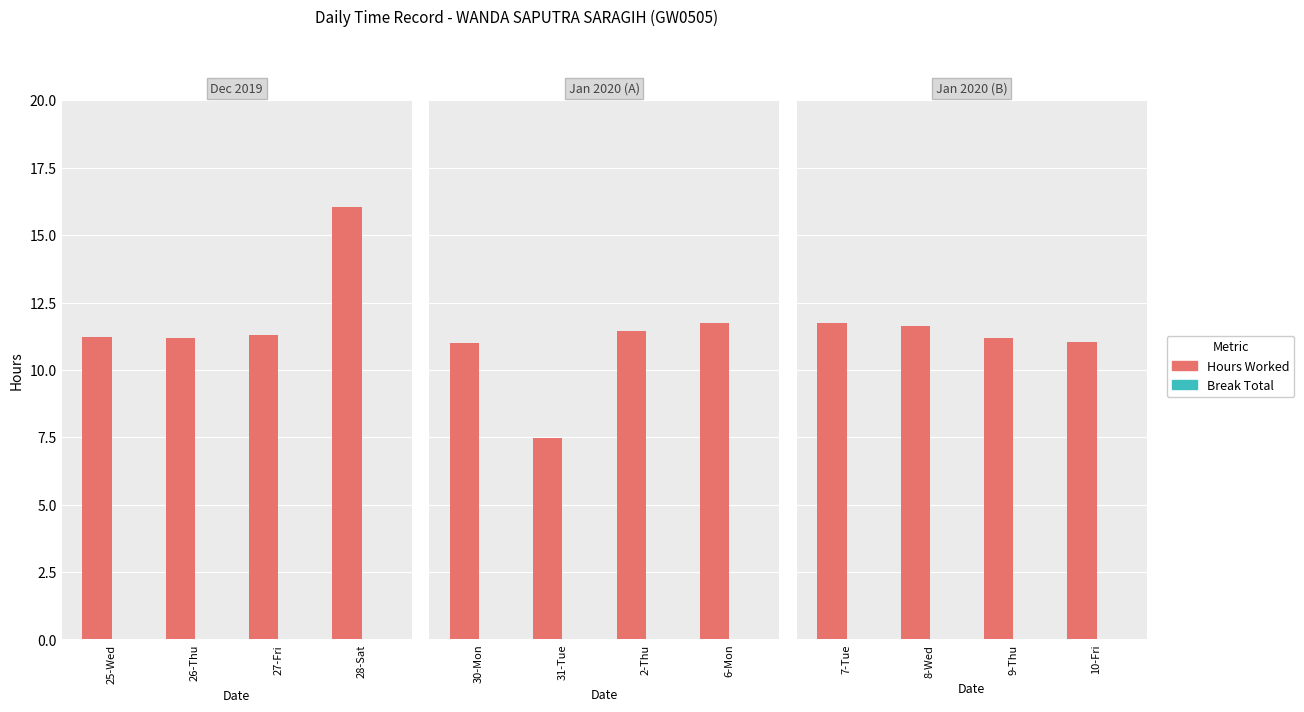

What position from the right is 10-Fri?

1